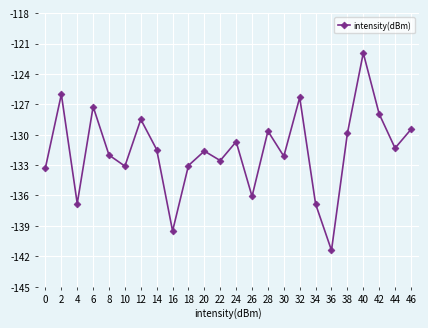

Is it true that the value at 4 is -232.4?

False